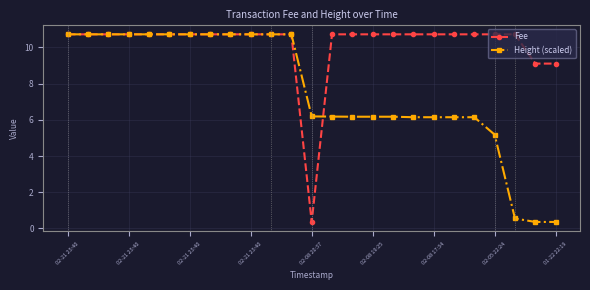

What is the value of the Fee point at the 11th from the left?

10.7